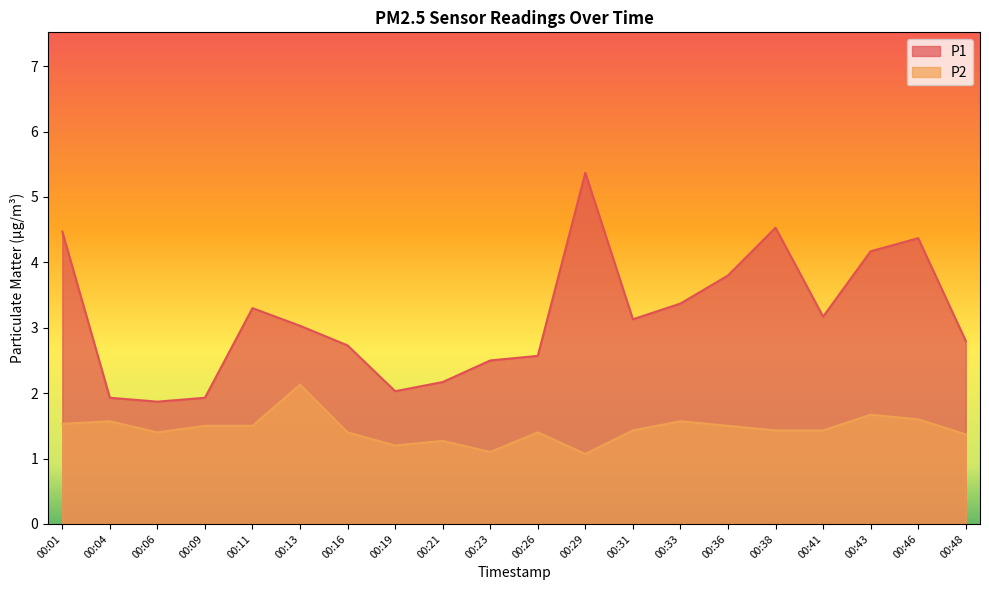

Is it true that P1 equals 4.5 at 00:48?

False